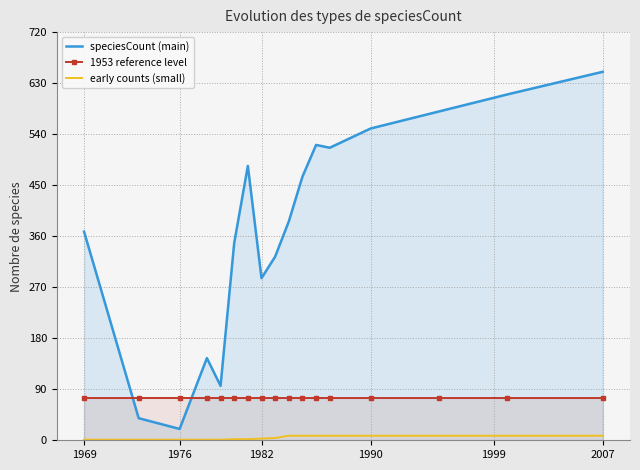

Rank the series by their maximum value, from highest to lowest.

speciesCount (main), 1953 reference level, early counts (small)